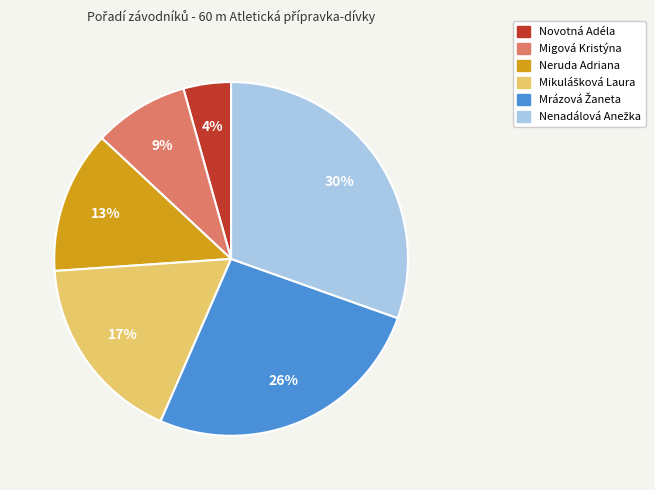

To the nearest percent, what portion does Migová Kristýna represent?

9%